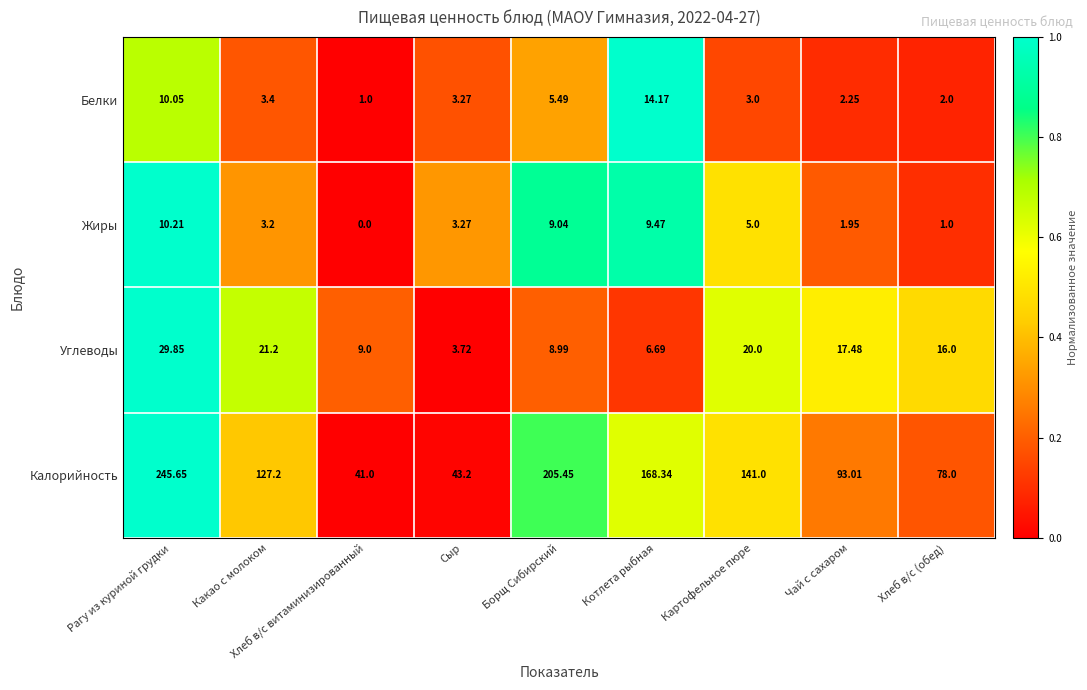

How many categories are shown in the chart?

9